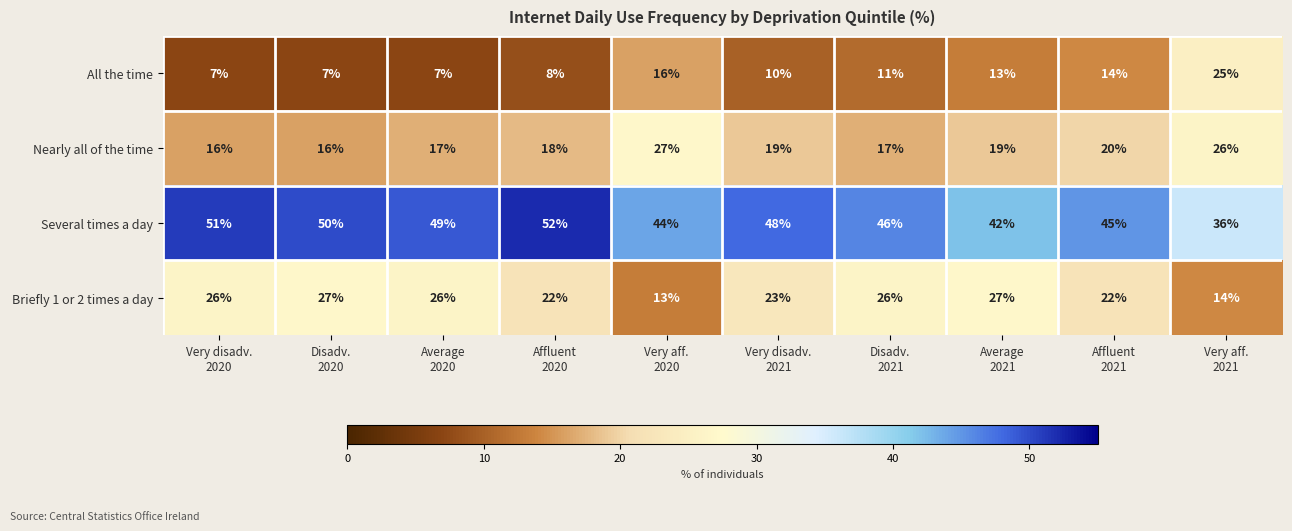

What is the average value of the Several times a day series?

46